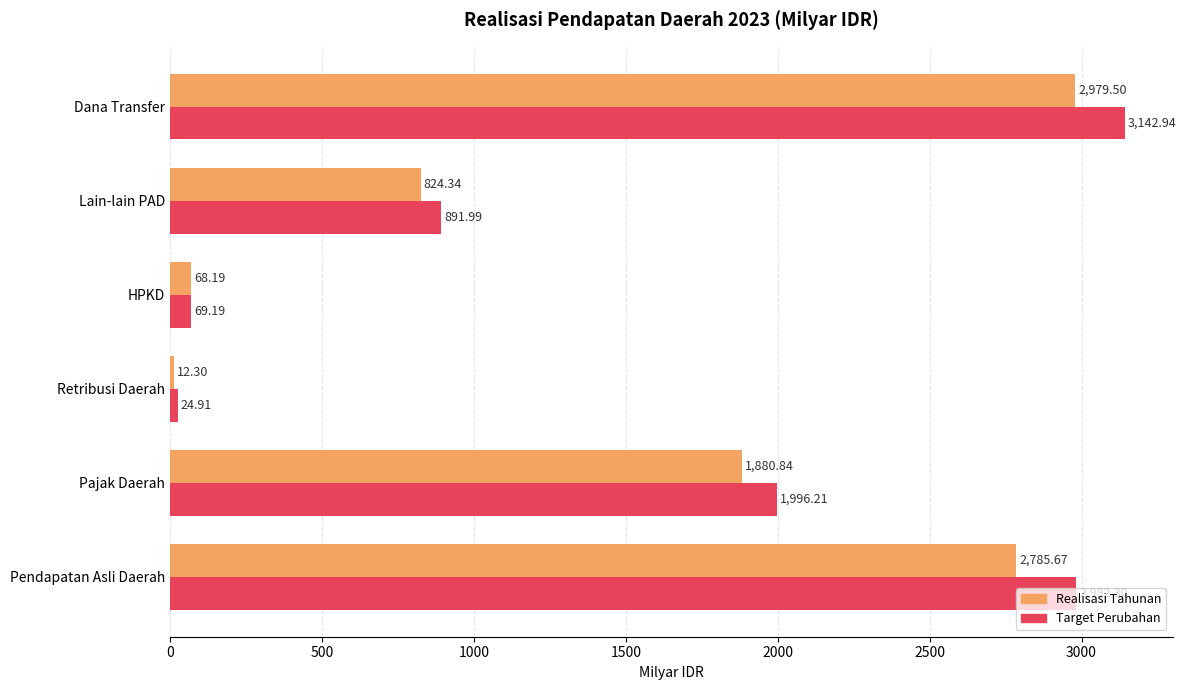

Which category has the lowest value in the Realisasi Tahunan series?

Retribusi Daerah